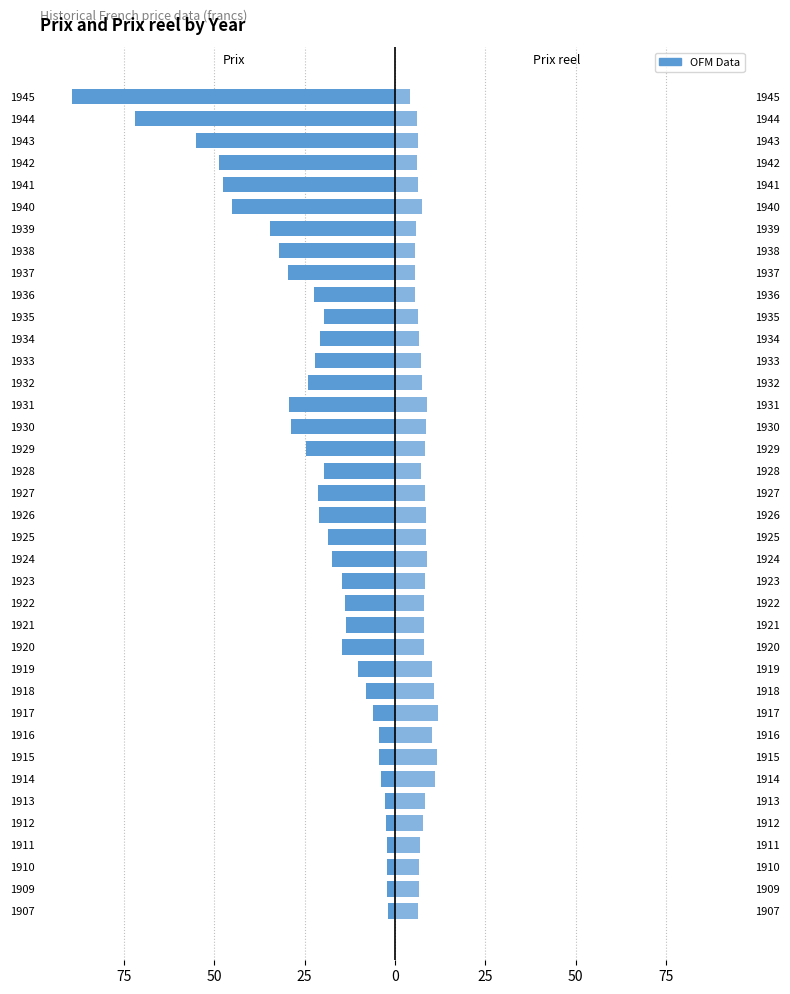

Read the Prix reel value at 1911.

6.8